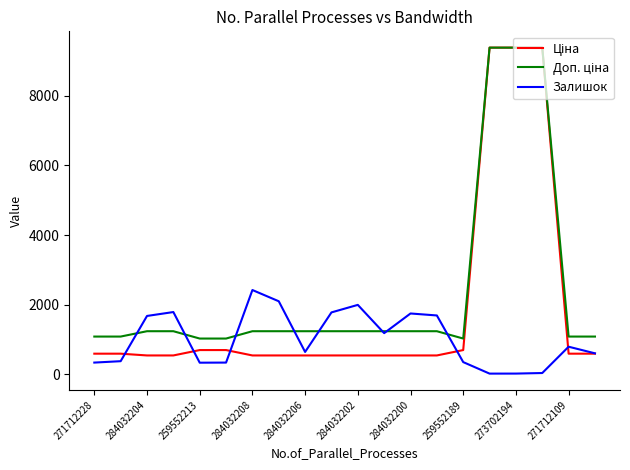

What is the minimum value for Залишок?

17.0